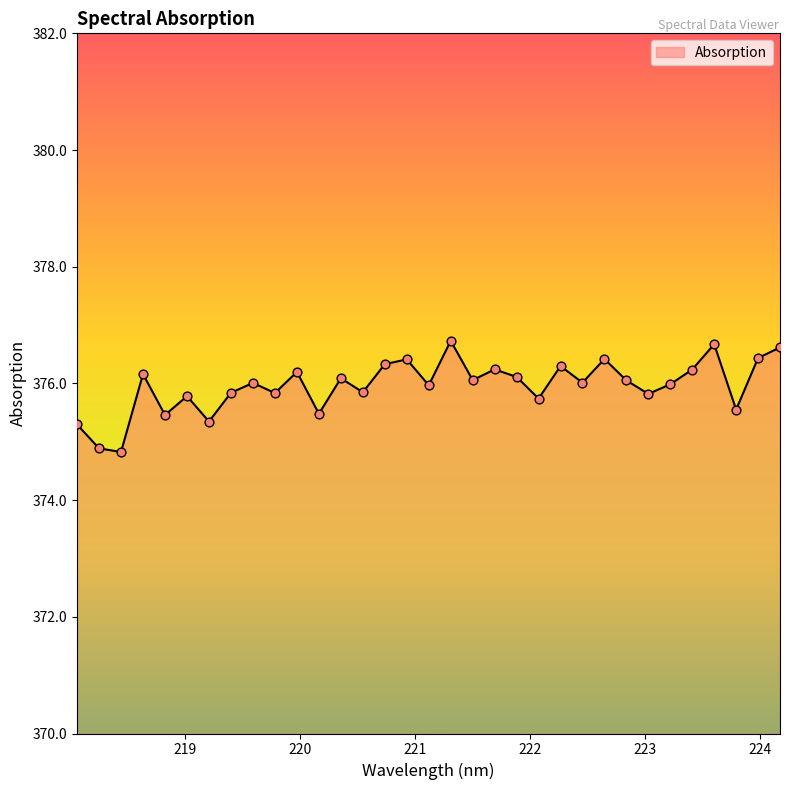

What is the difference between the maximum and minimum values?

1.9